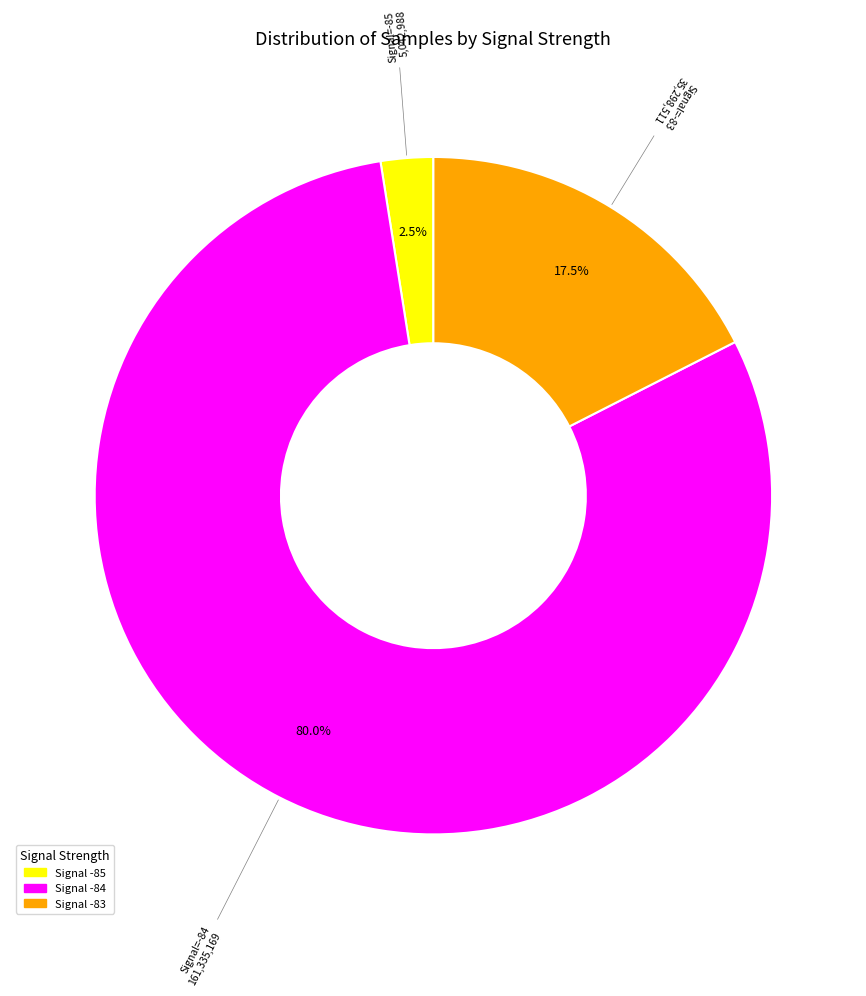

Is there a majority slice in this chart?

Yes